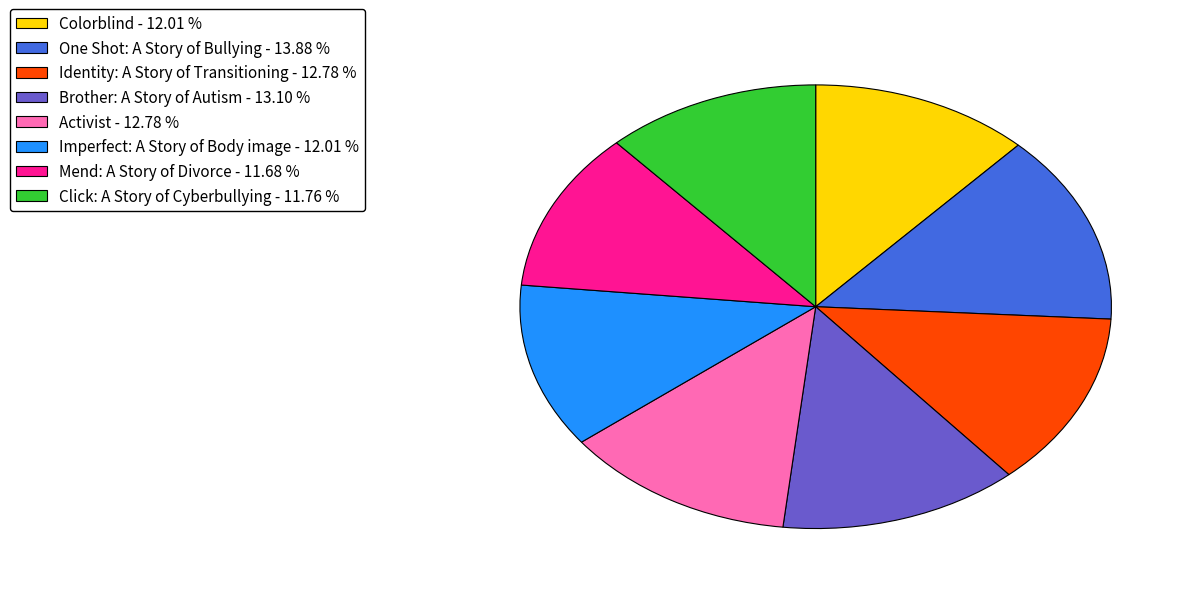

The Activist slice represents 13% of the pie. True or false?

True